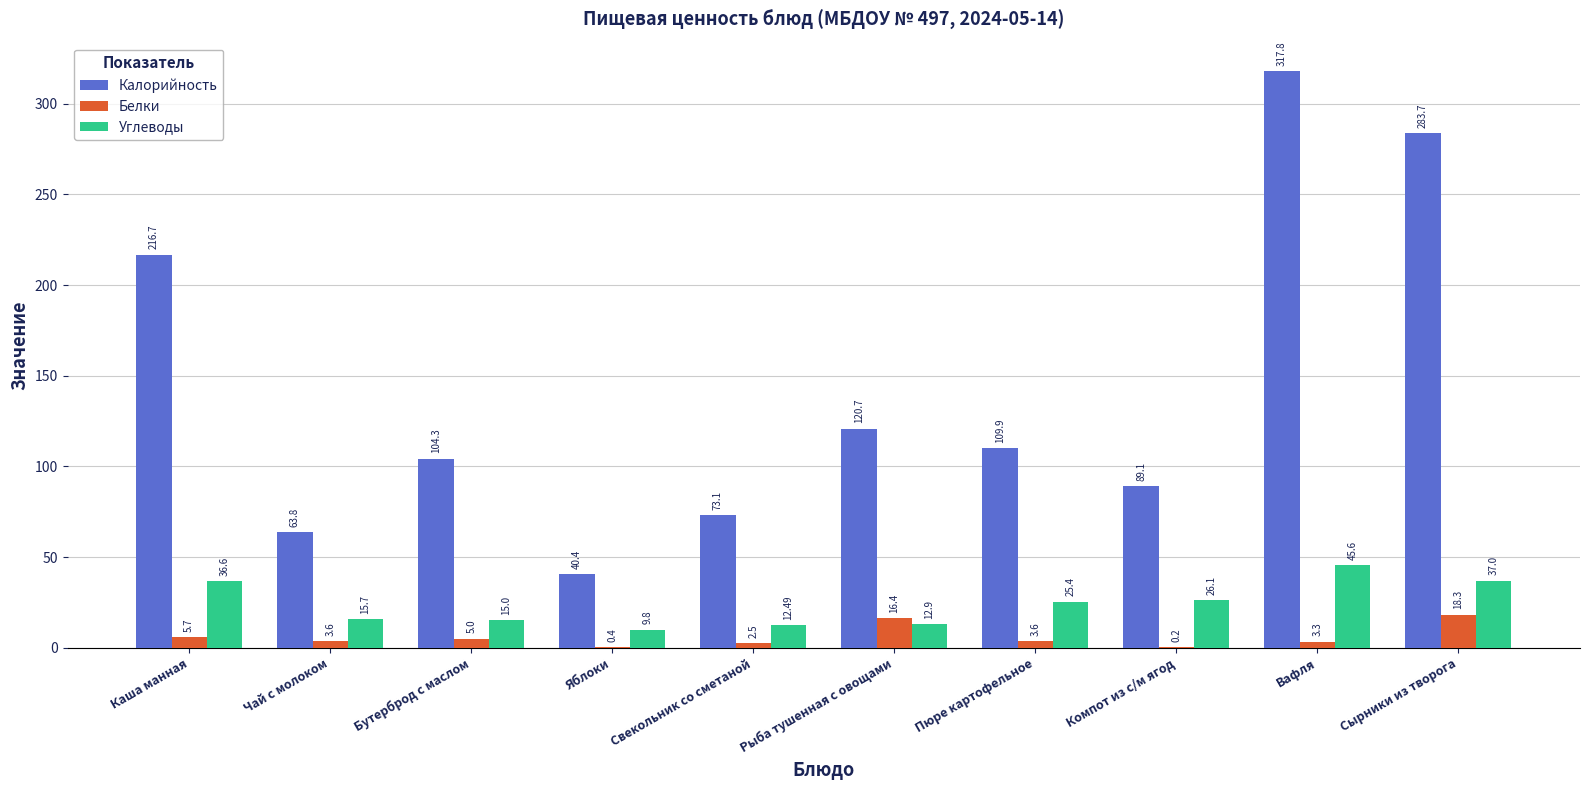

The Белки series shows 5.7 at Каша манная. True or false?

True